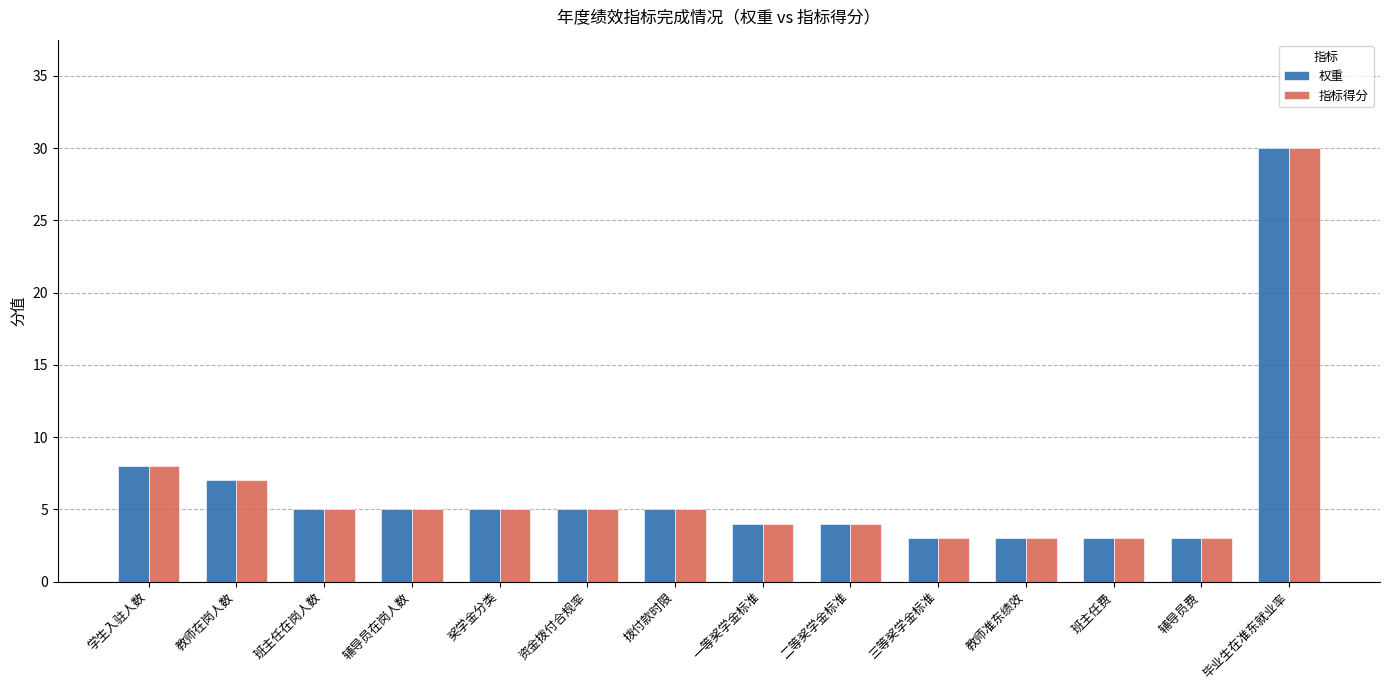

At which category is the sum across all series the highest?

毕业生在准东就业率